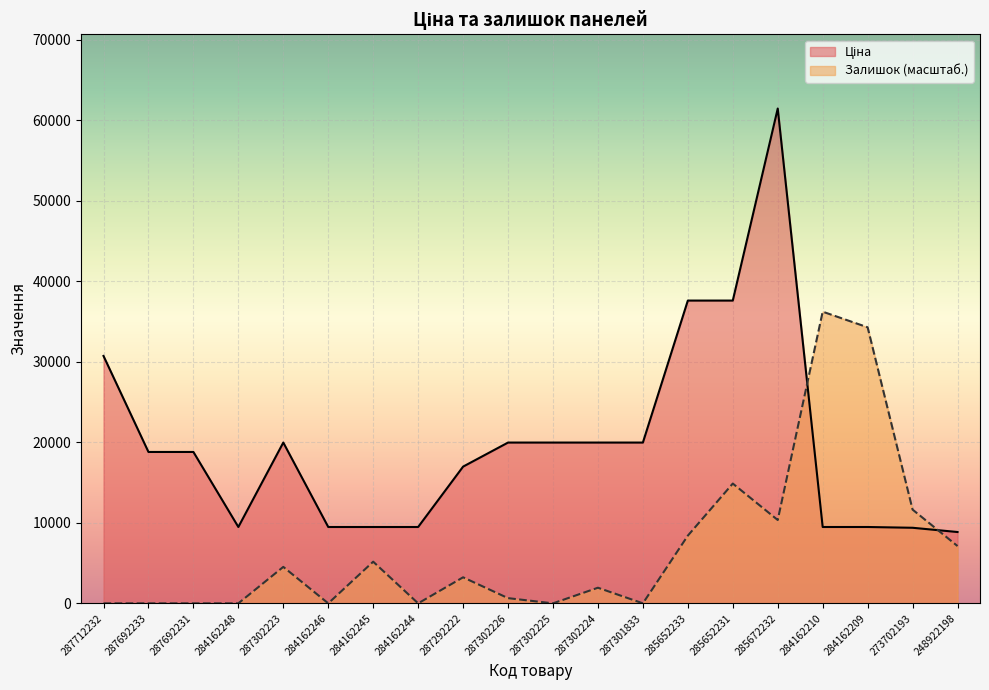

Reading right to left, list all the values displayed in this chart.

Ціна: 8856.7	9384.0	9480.1	9480.1	61434.3	37593.6	37593.6	19964.2	19964.2	19964.2	19964.2	16976.3	9480.1	9480.1	9480.1	19964.2	9480.1	18796.8	18796.8	30717.1
Залишок: 7113.4	11640.2	34273.9	36213.9	10346.8	14873.6	8406.8	0.0	1940.0	0.0	646.7	3233.4	0.0	5173.4	0.0	4526.7	0.0	0.0	0.0	0.0